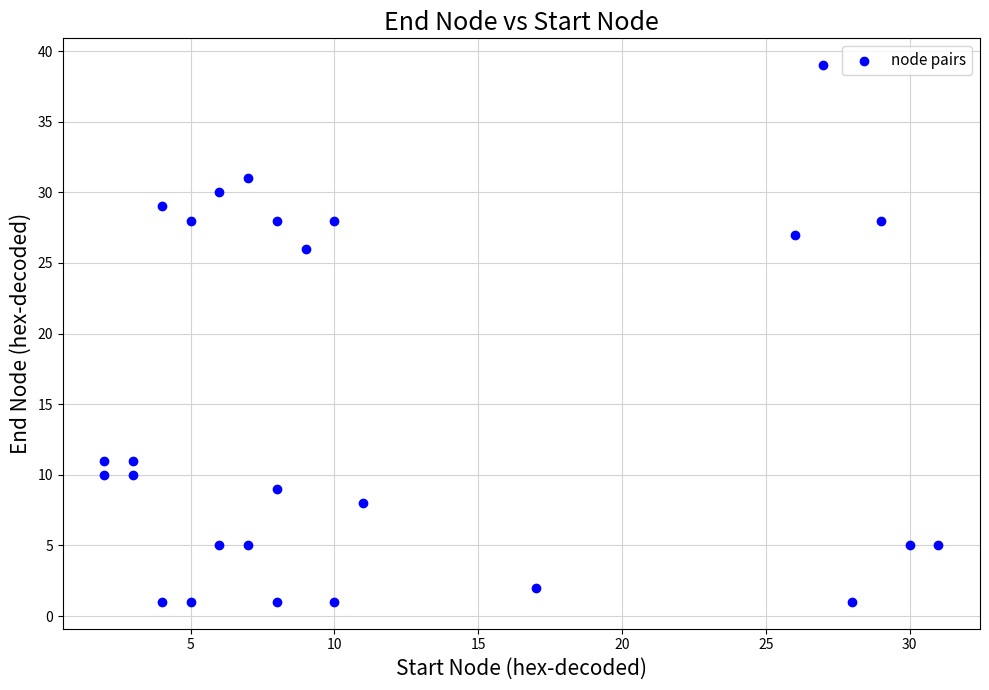

What is the range of Y values (max minus min)?

38